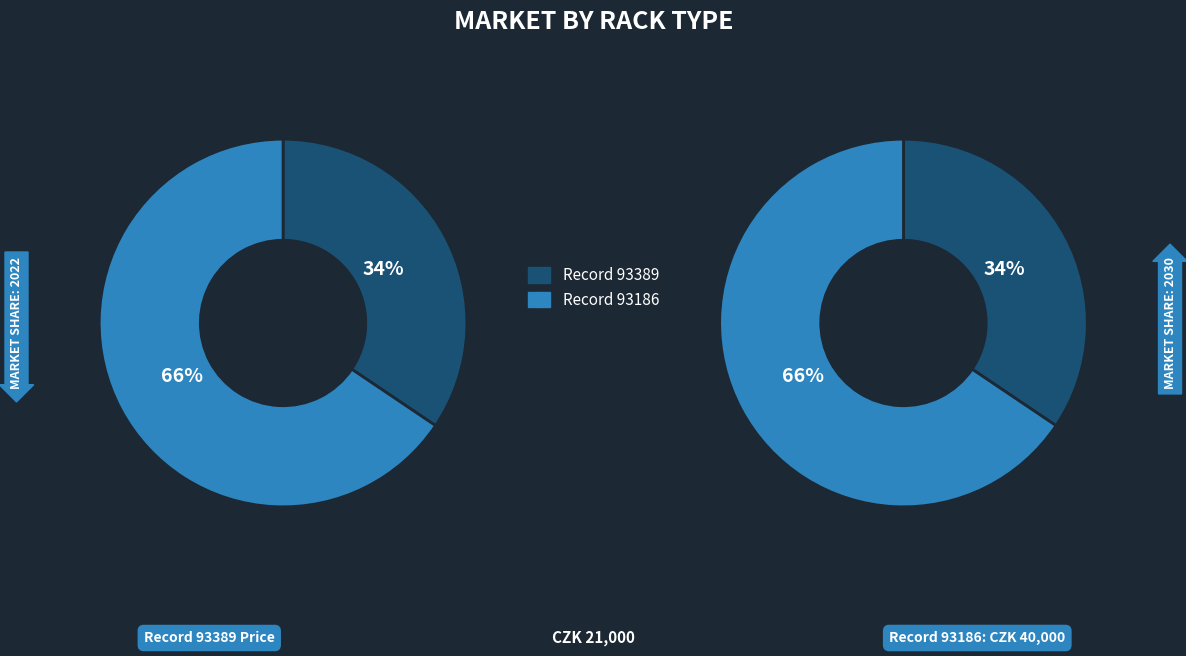

Rank the categories by value from highest to lowest.

93186, 93389